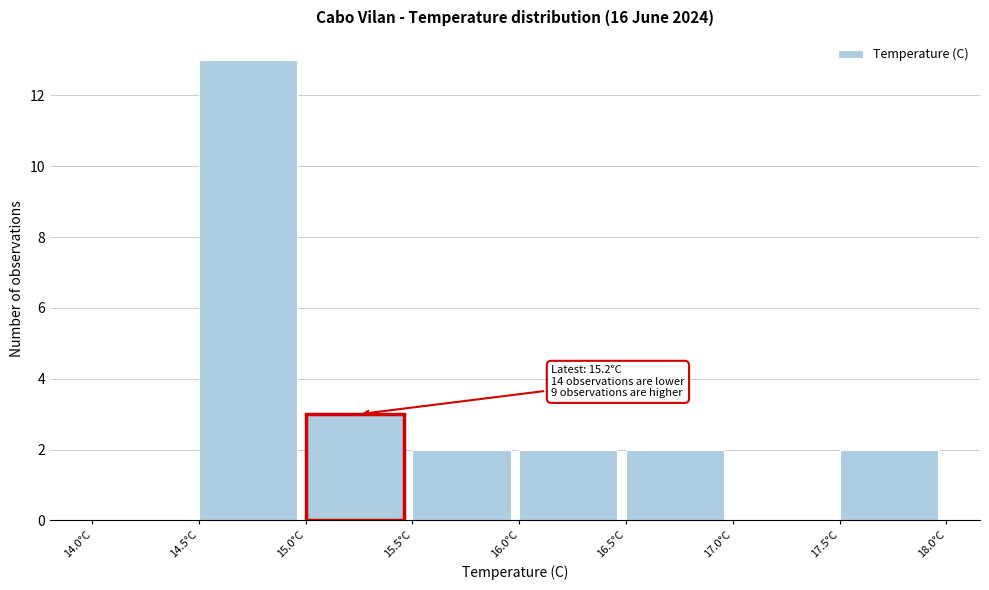

Over which range of the x-axis is the bar tallest?

14.5 to 15.0